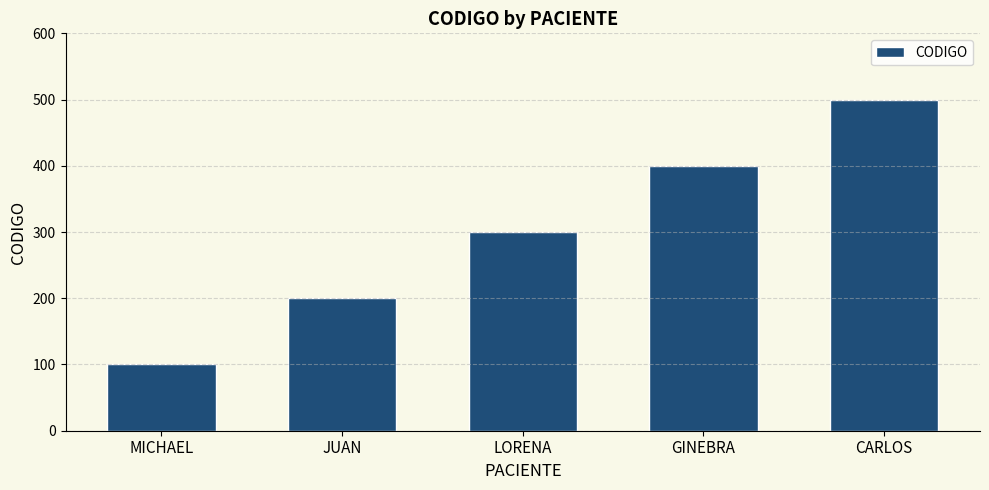

How many series are shown in this chart?

1